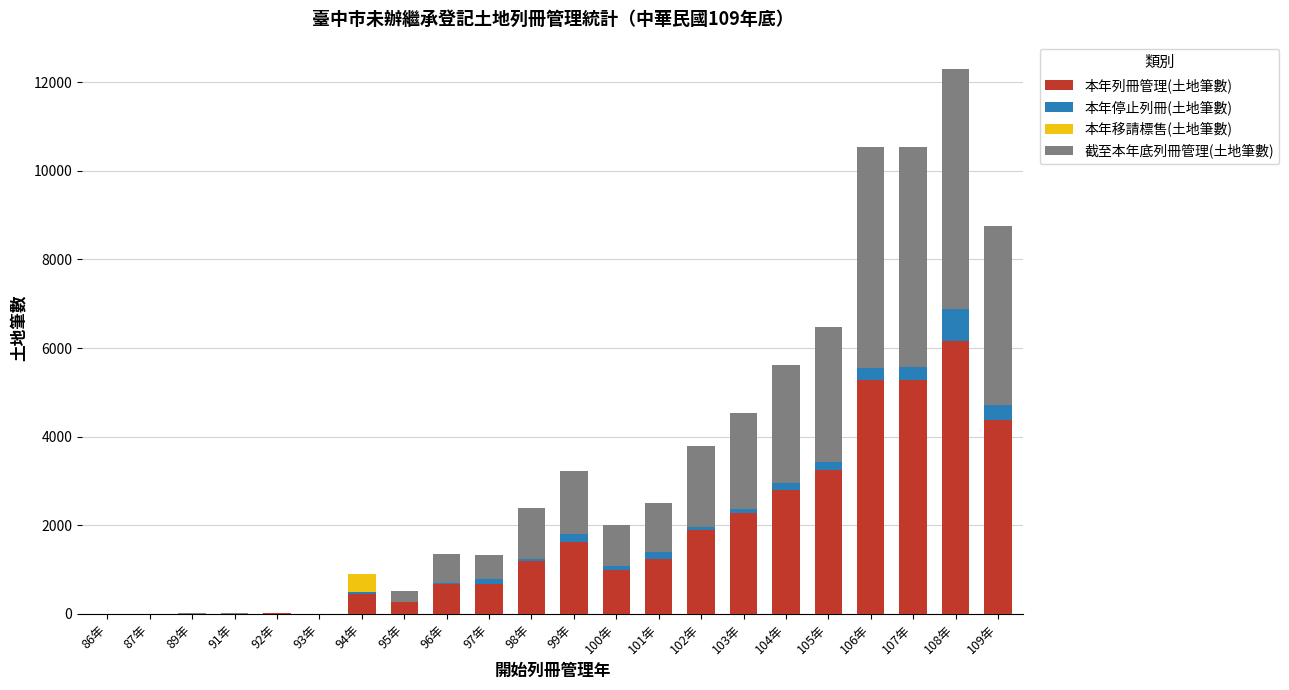

The value of 本年列冊管理(土地筆數) at 108年 is 2586. True or false?

False